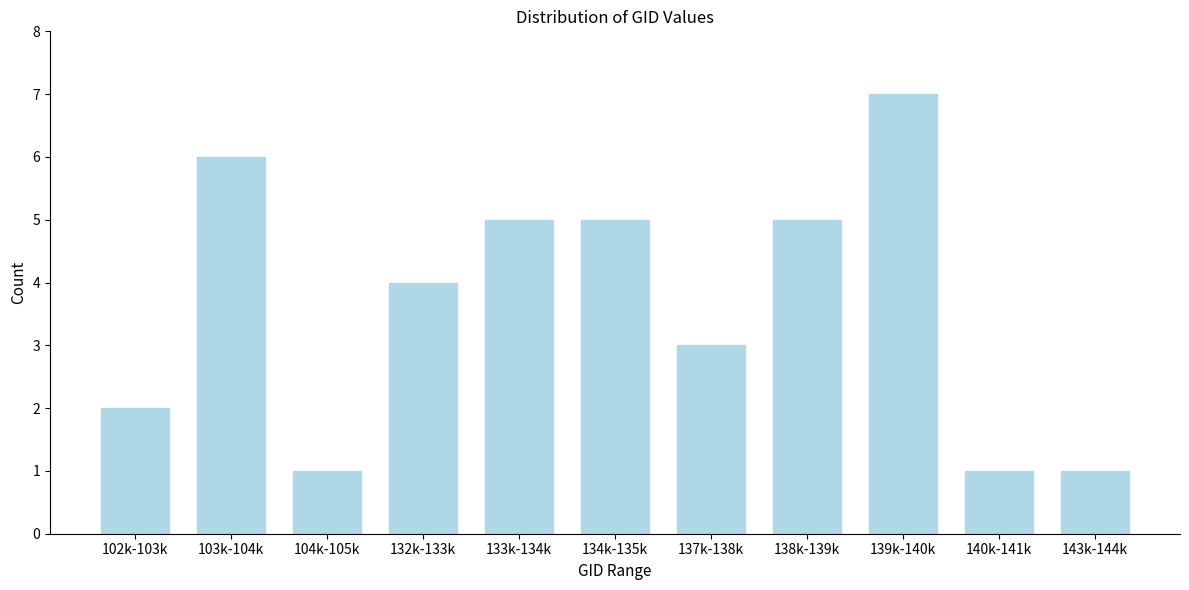

Reading left to right, list all the values displayed in this chart.

2	6	1	4	5	5	3	5	7	1	1